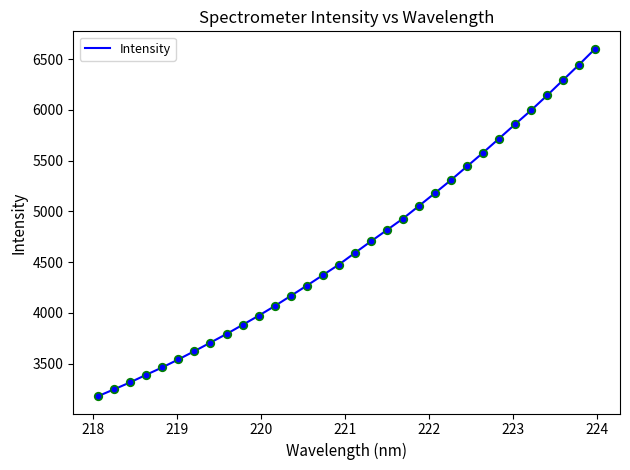

What is the greatest value displayed?

6602.8